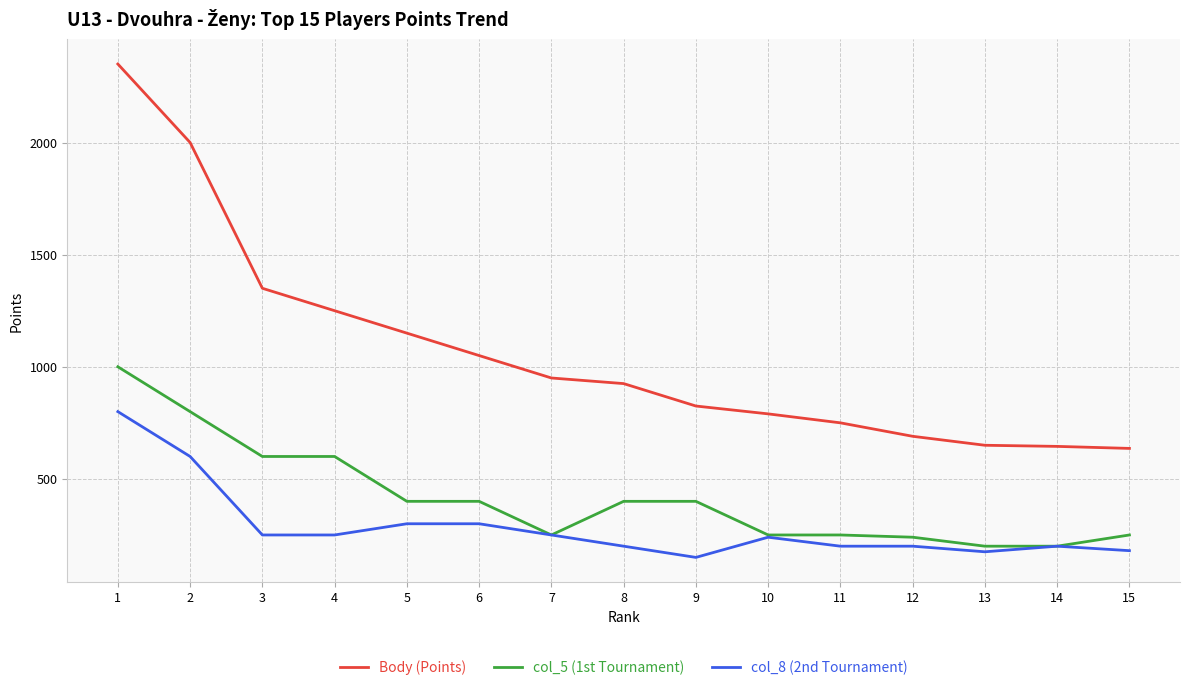

At which label does col_8 (2nd Tournament) first exceed 240?

1